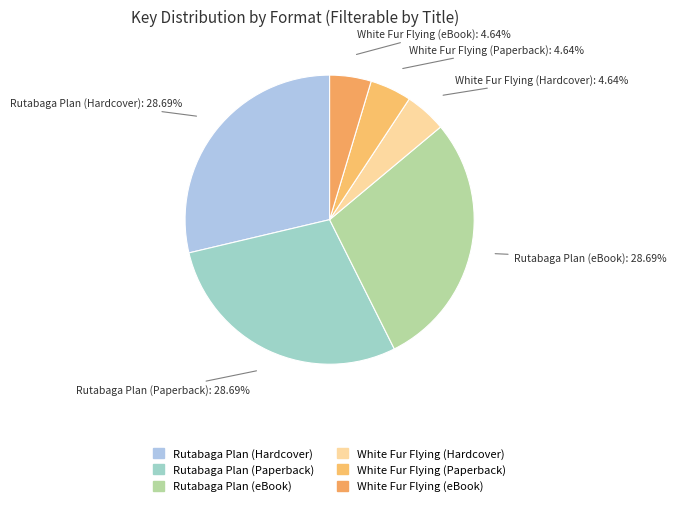

To the nearest percent, what is the difference between the largest and smallest slice percentages?

24%